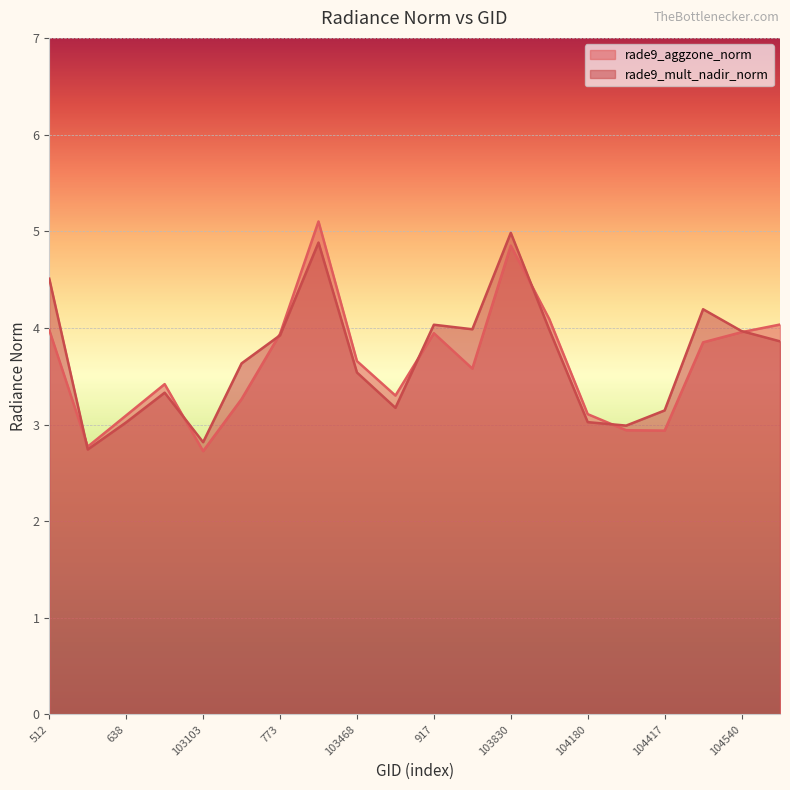

List the series in order of their peak value, lowest first.

rade9_mult_nadir_norm, rade9_aggzone_norm